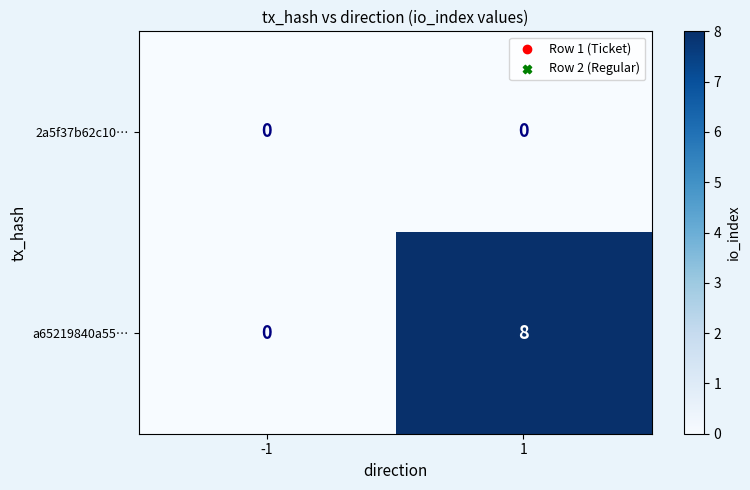

What is the total value across all series at 1?

8